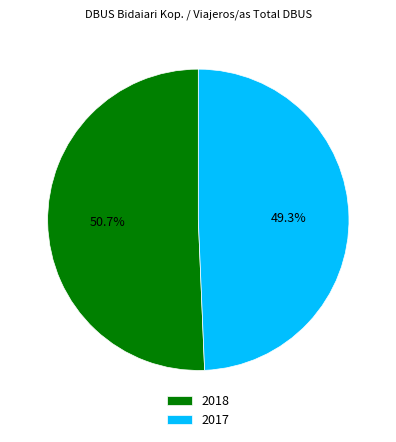

To the nearest percent, what is the difference between the largest and smallest slice percentages?

1%